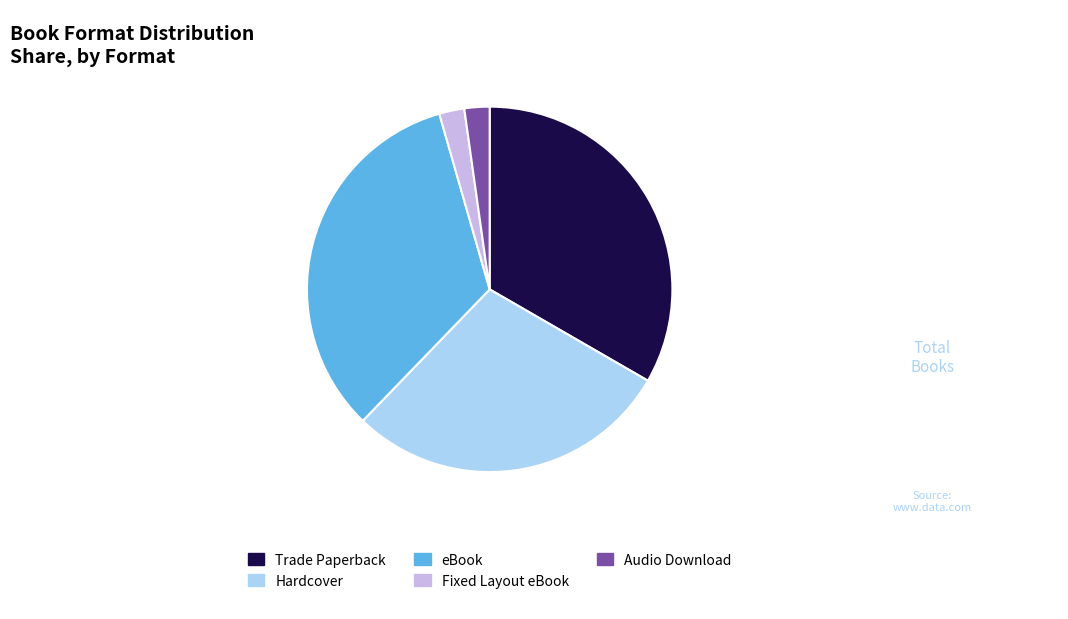

Between Trade Paperback and Audio Download, which is larger?

Trade Paperback